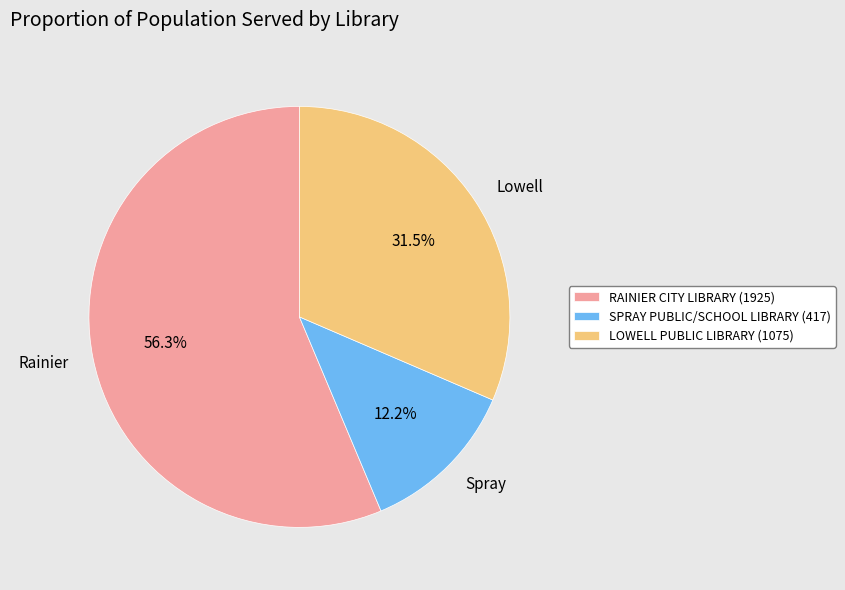

To the nearest percent, what portion does SPRAY PUBLIC/SCHOOL LIBRARY represent?

12%